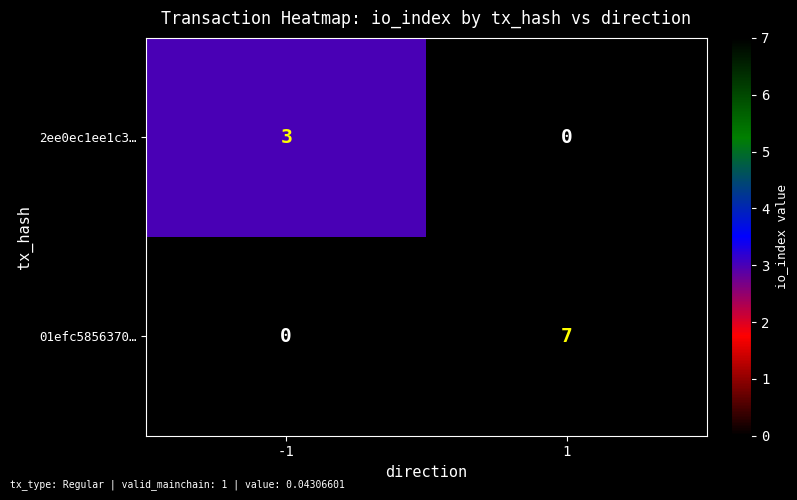

What is the greatest value displayed?

7